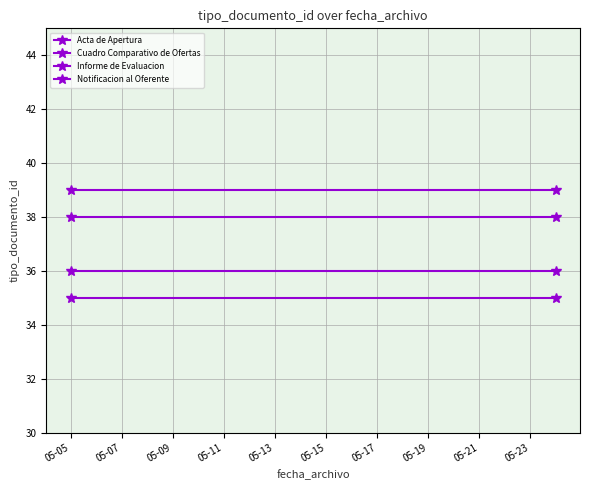

Where is Notificacion al Oferente nearest to the value 39?

05-05